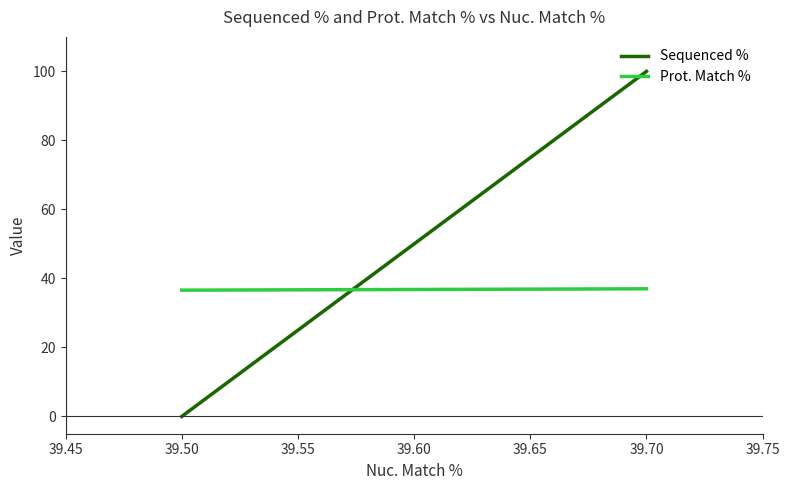

What are all the series names shown in the legend?

Sequenced %, Prot. Match %